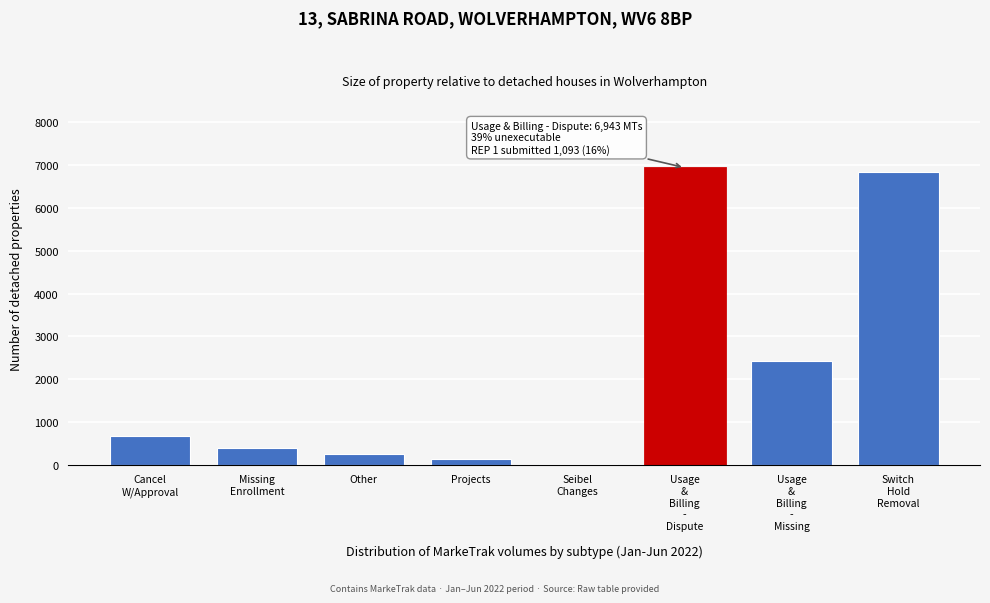

True or false: the data shows 261 at Other.

True